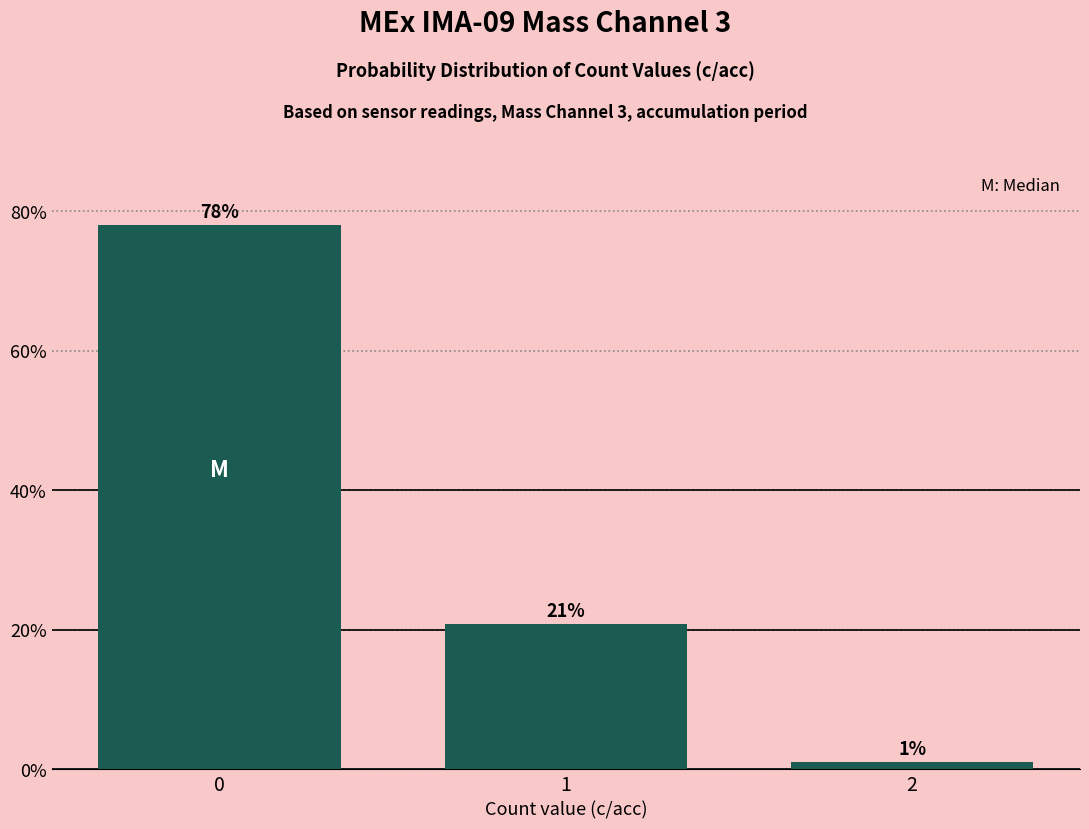

Read the value at 0.

78.1